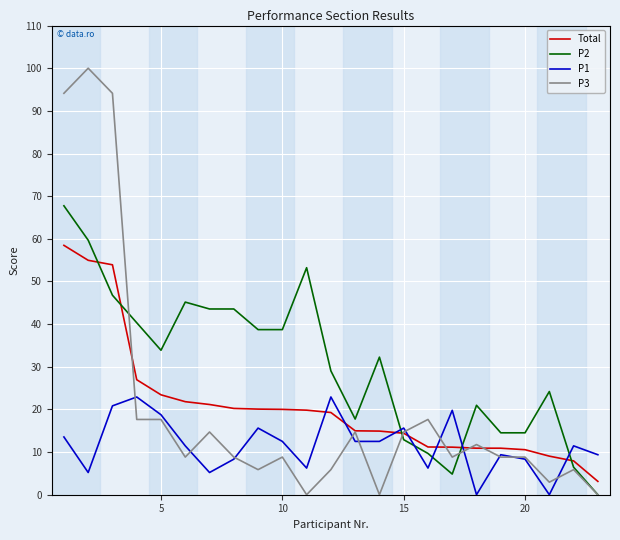

Which series has the largest total across all categories?

P2